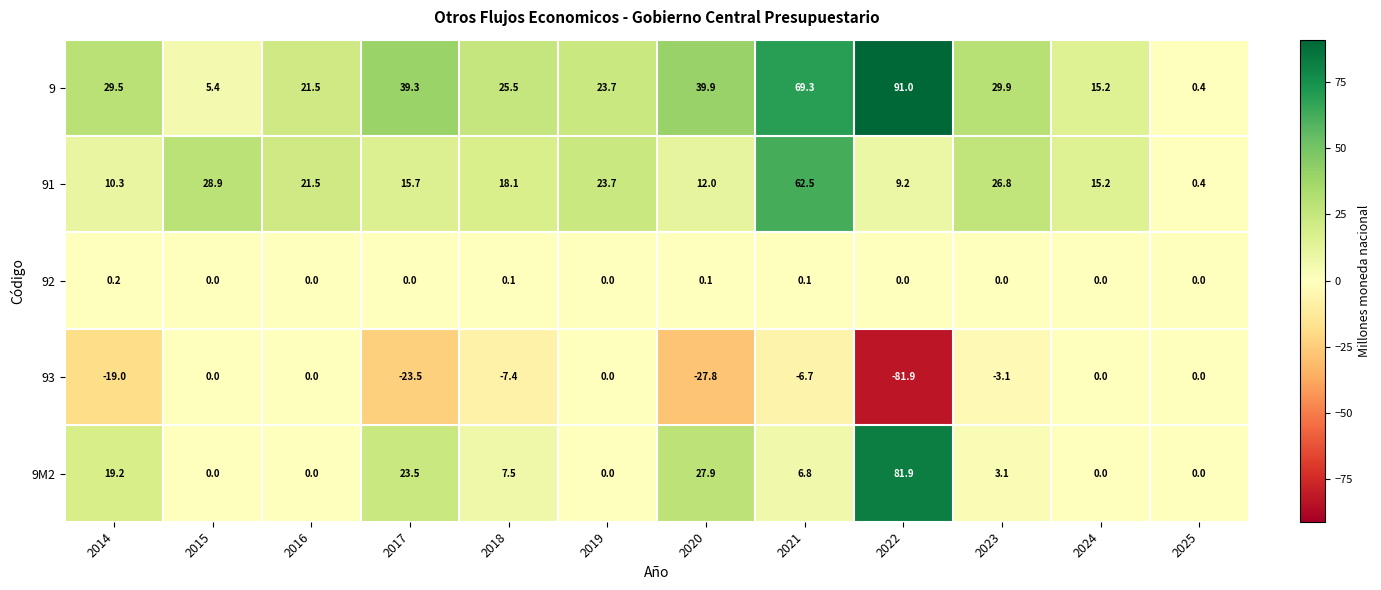

What is the difference between the maximum and minimum values in the 91 series?

62.1